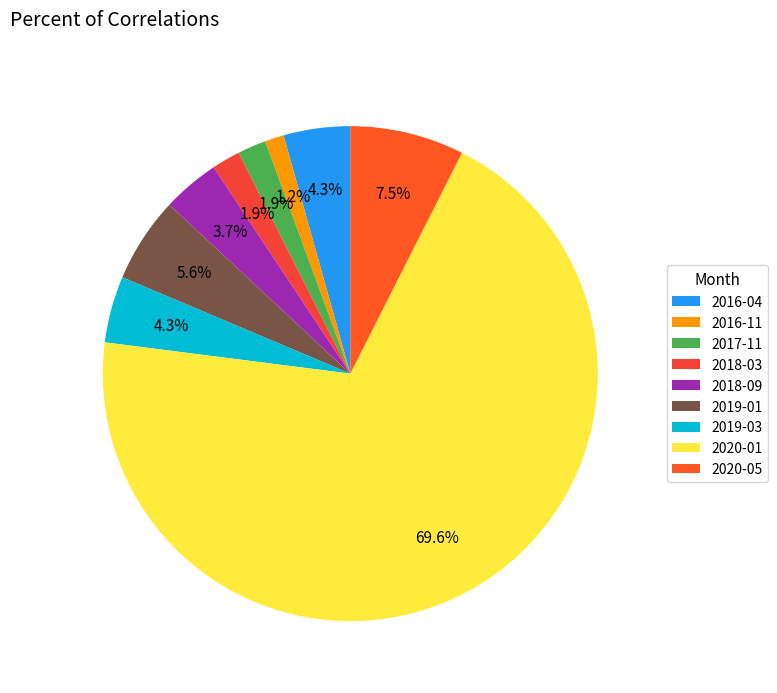

What portion of the pie excludes 2018-09?

96.3%